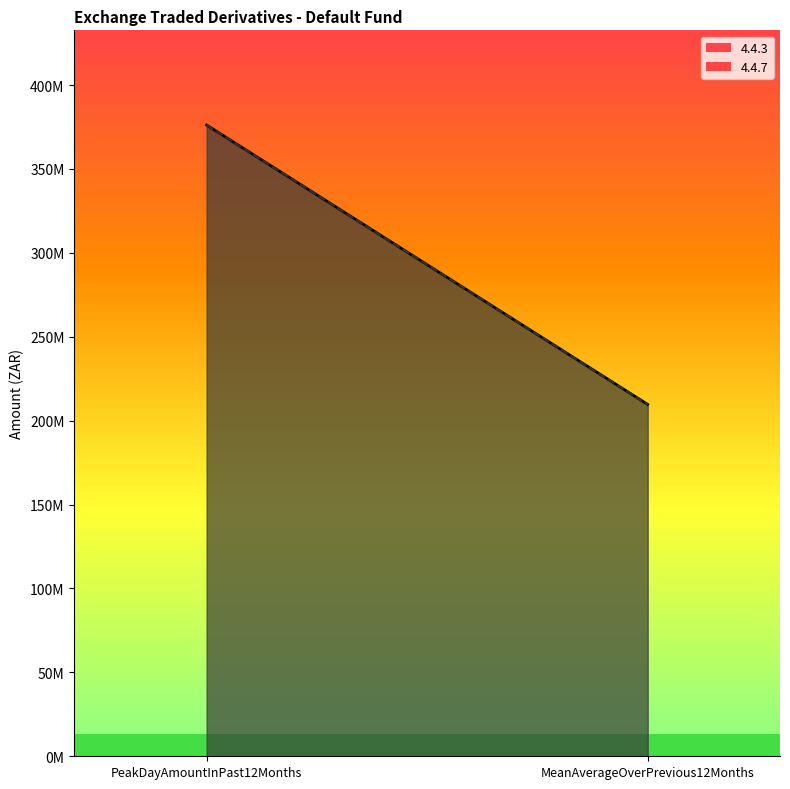

Does the chart have visible grid lines?

No